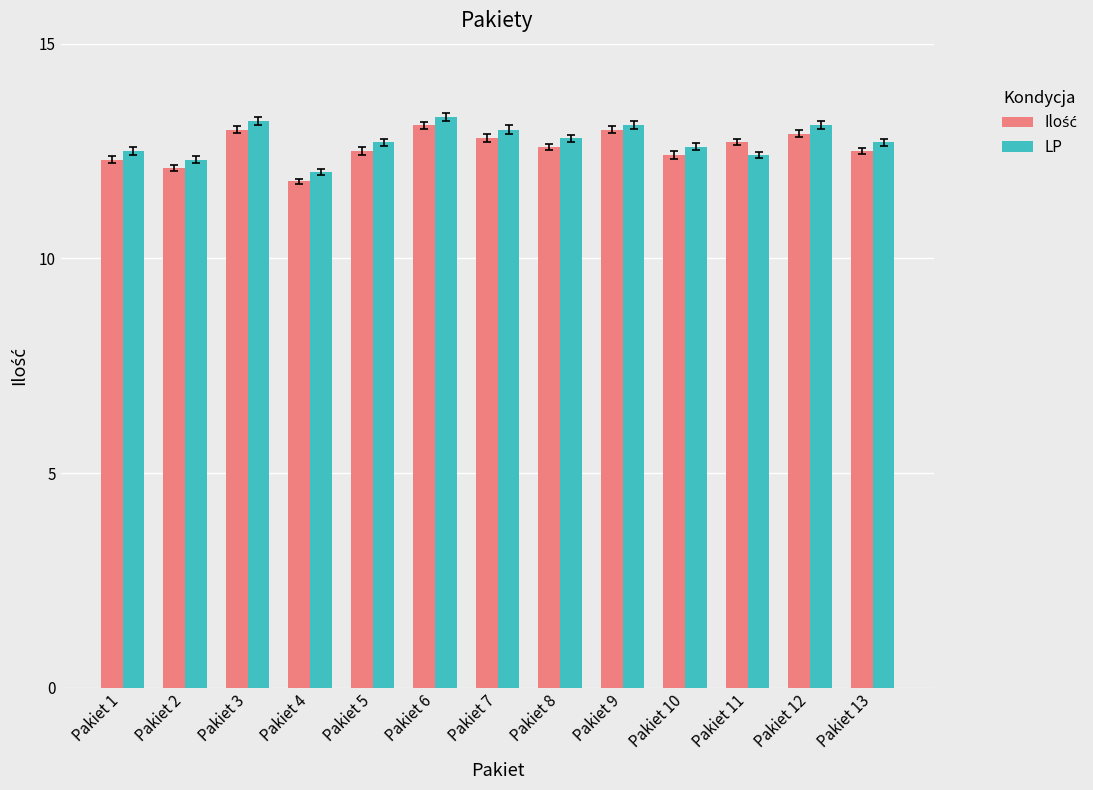

What is the sum of all LP values?

165.7